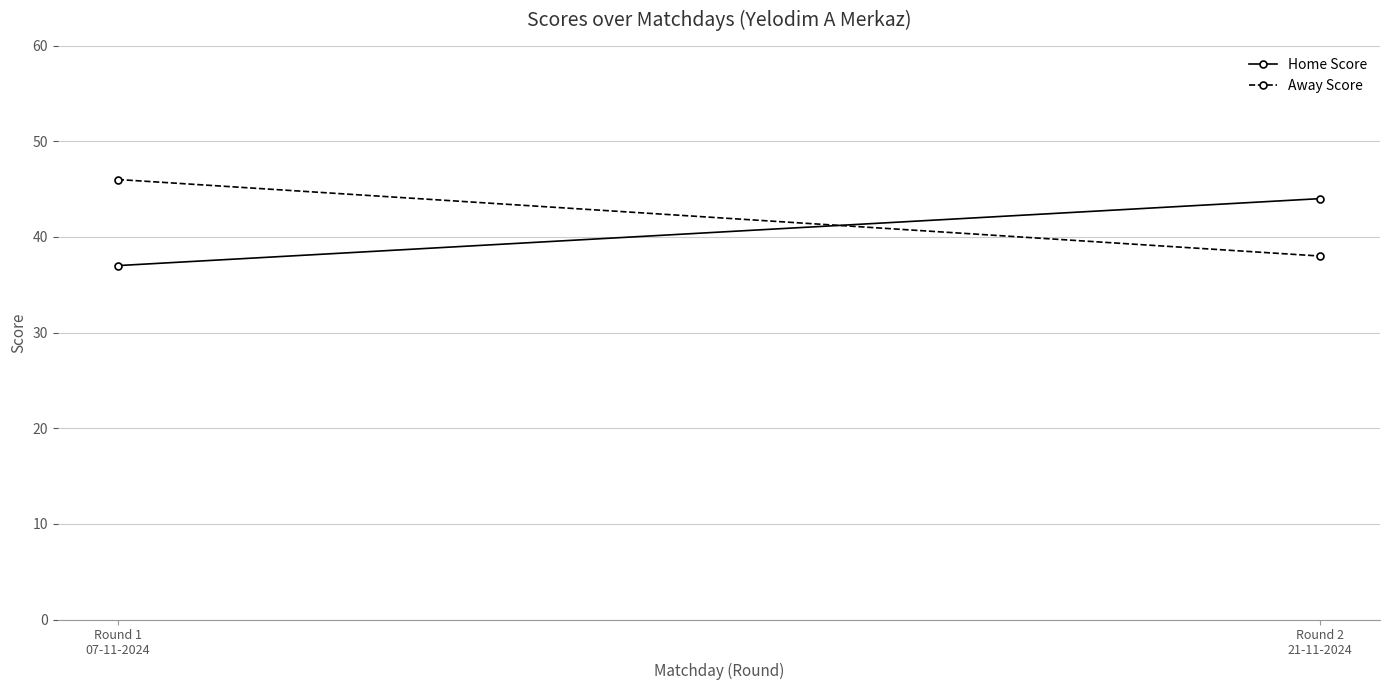

Is it true that Away Score equals 46 at Round 1
07-11-2024?

True